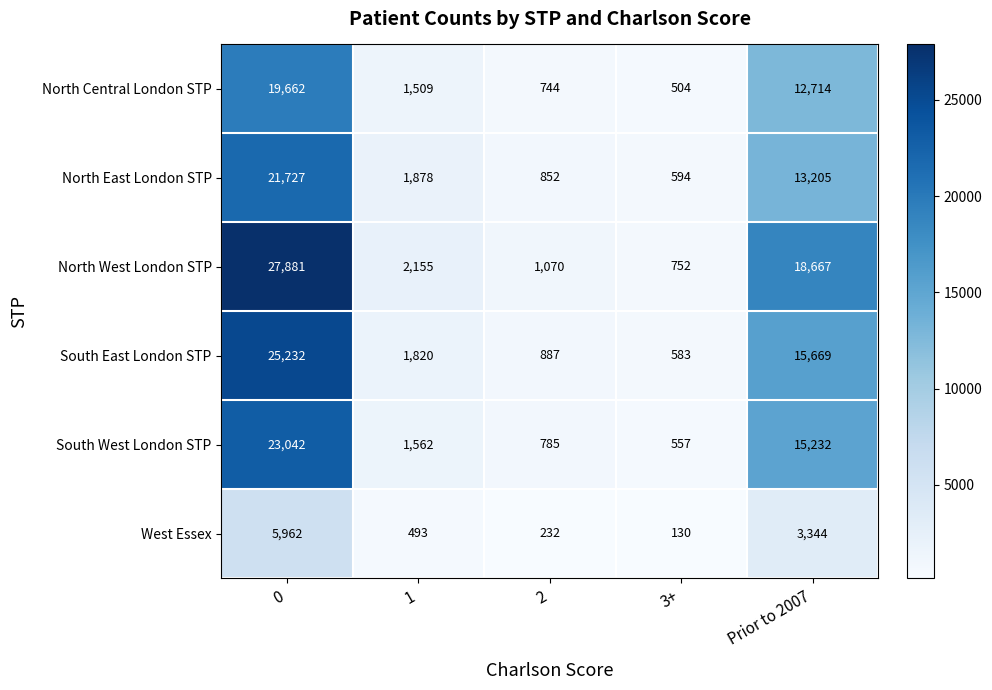

Rank the series at Prior to 2007 from lowest to highest value.

West Essex, North Central London STP, North East London STP, South West London STP, South East London STP, North West London STP